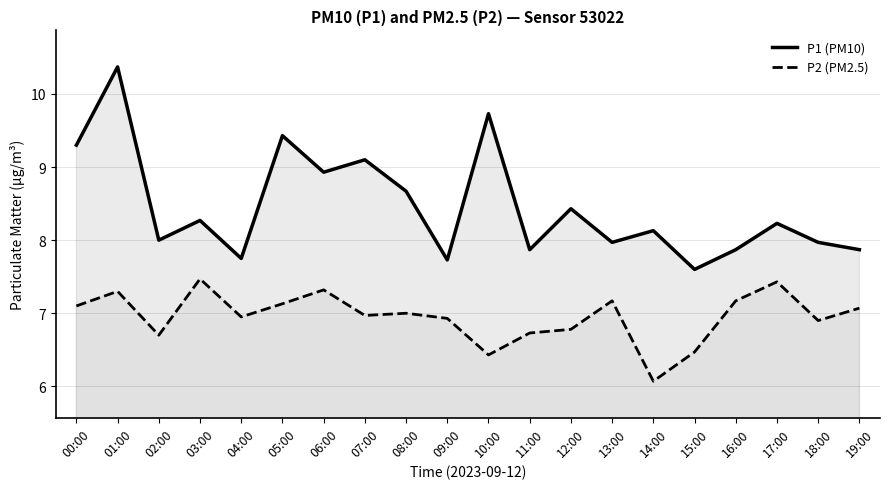

Rank the categories by P1 (PM10) value from highest to lowest.

01:00, 10:00, 05:00, 00:00, 07:00, 06:00, 08:00, 12:00, 03:00, 17:00, 14:00, 02:00, 13:00, 18:00, 11:00, 16:00, 19:00, 04:00, 09:00, 15:00